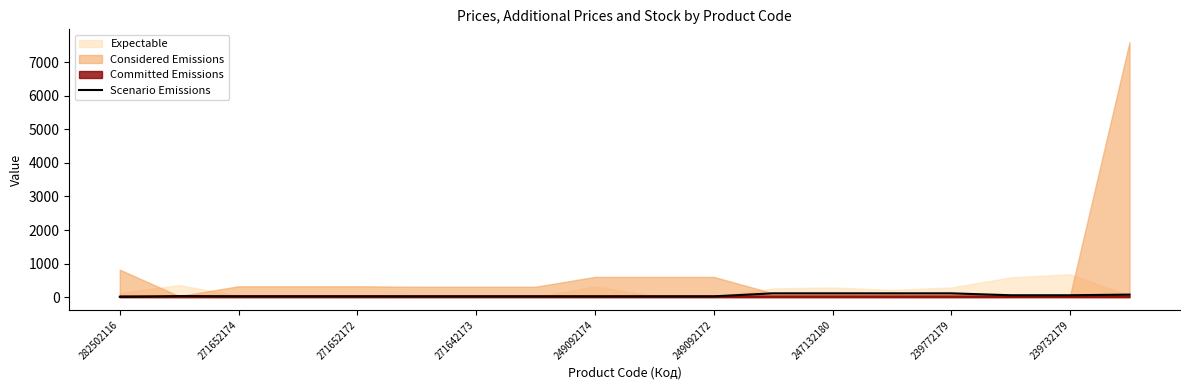

At which category does the data reach its first local peak?

271652174